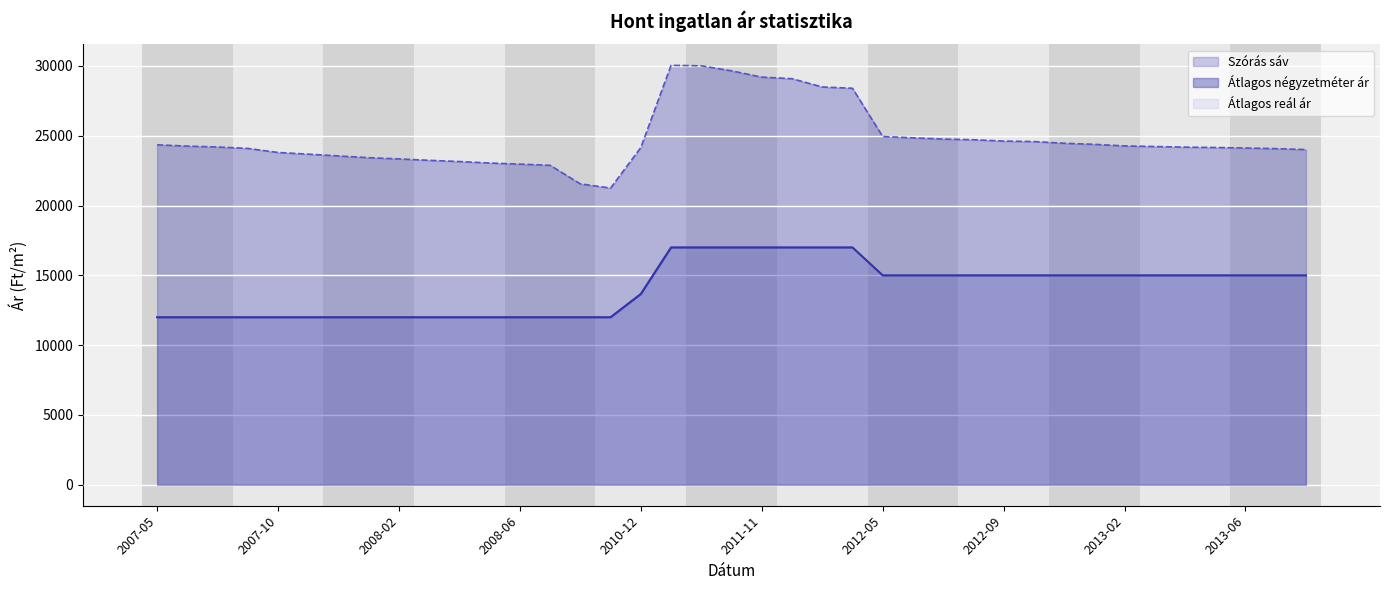

What is the lowest value of the Átlagos négyzetméter ár series?

12000